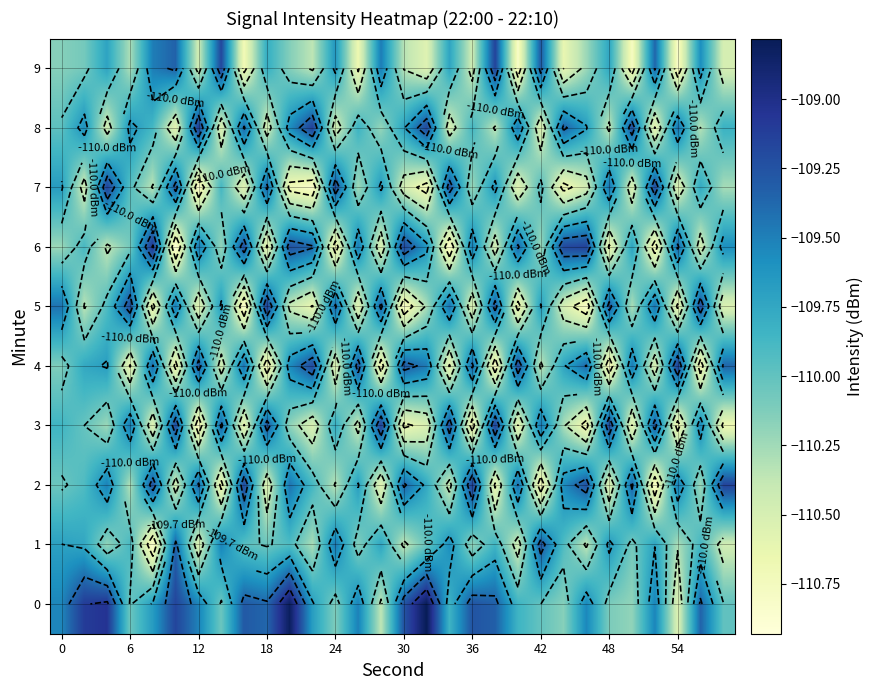

Which series has the widest spread of values?

6